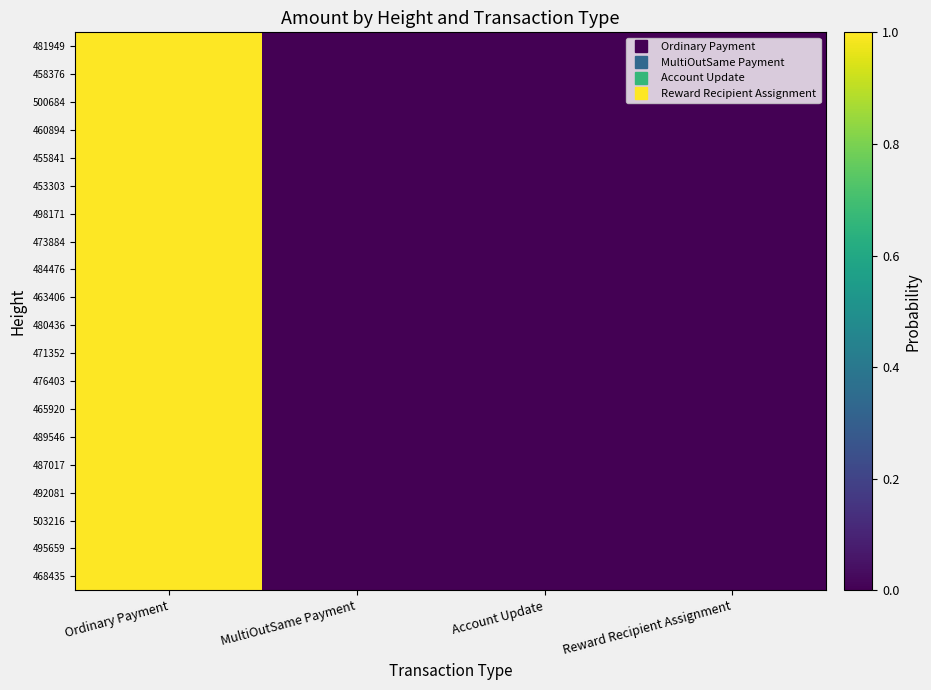

Between MultiOutSame Payment and Reward Recipient Assignment, which is larger?

MultiOutSame Payment